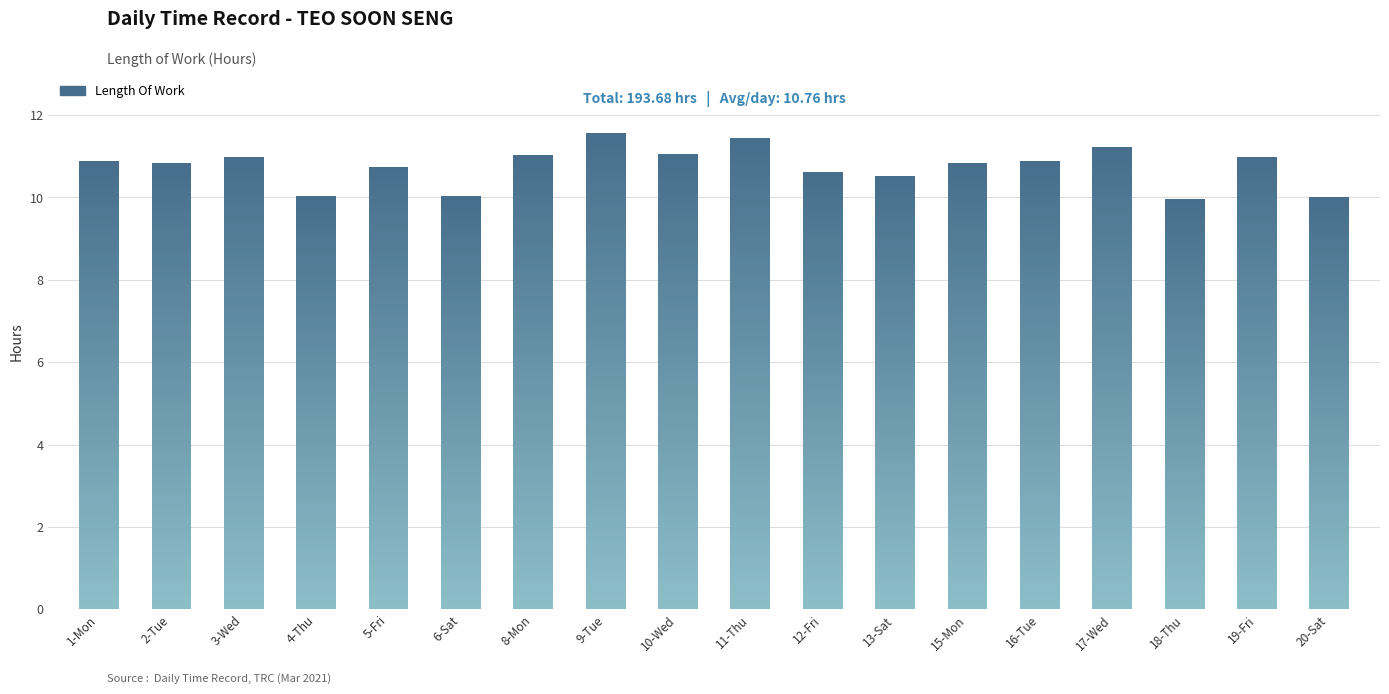

True or false: the data shows 16.3 at 12-Fri.

False